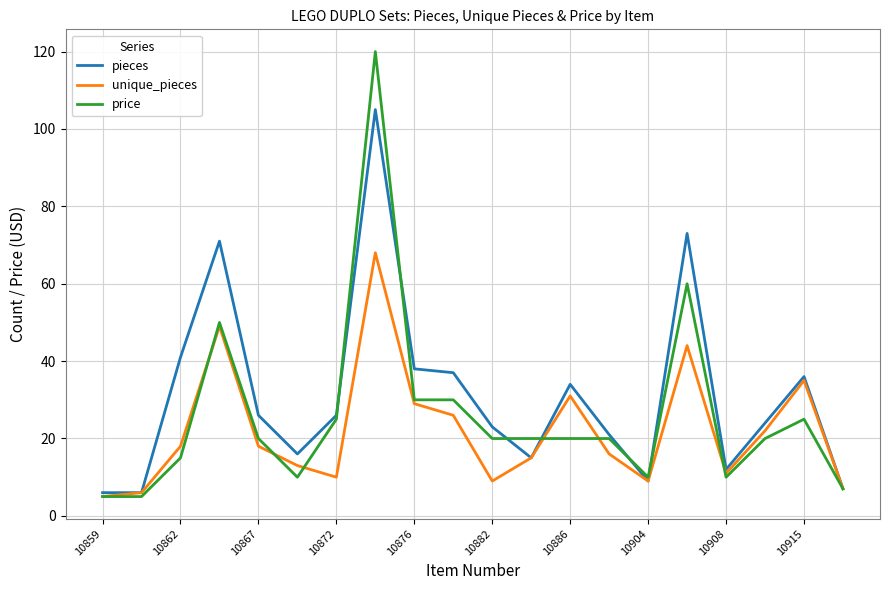

What is the minimum value for unique_pieces?

5.0